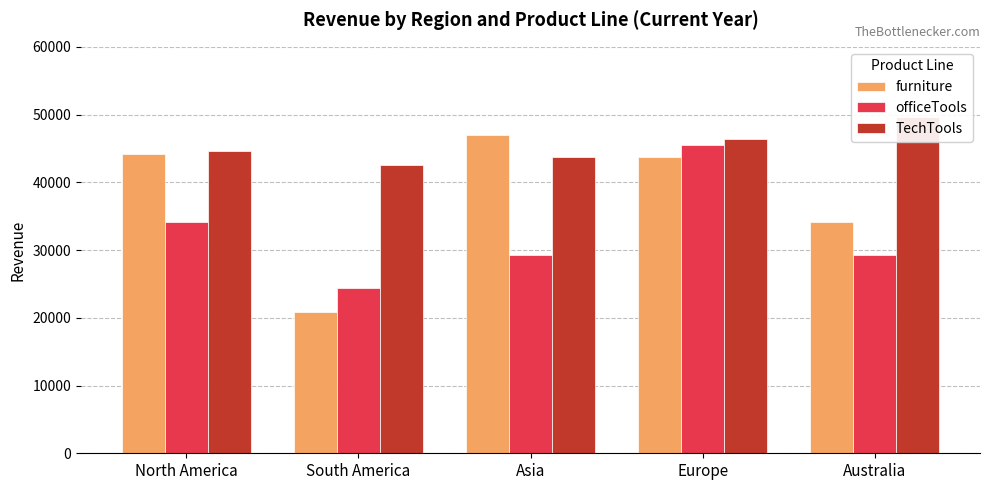

What is the total value across all series at Australia?

113129